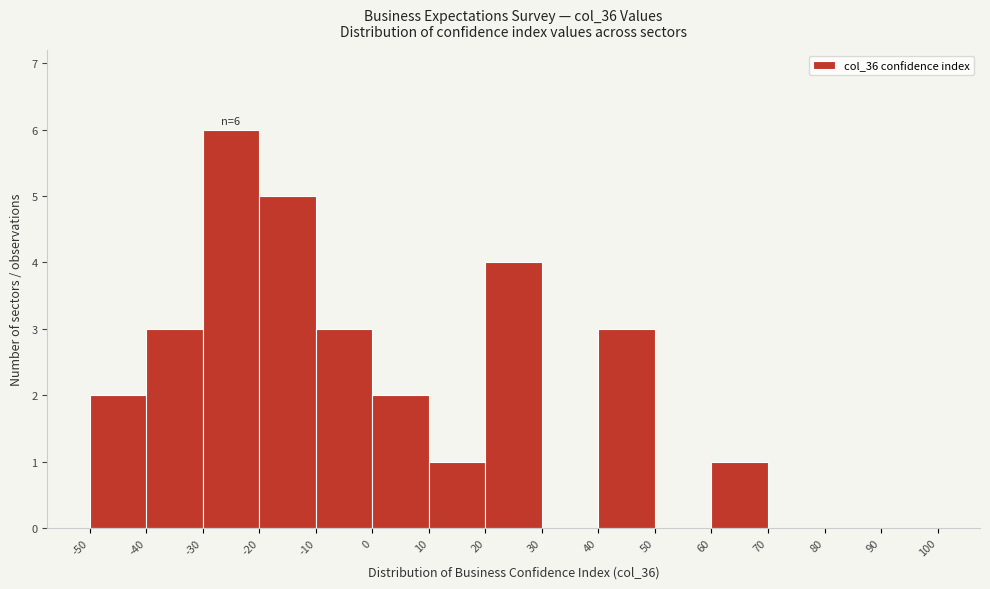

Which range on the x-axis has the tallest bar?

-30 to -20